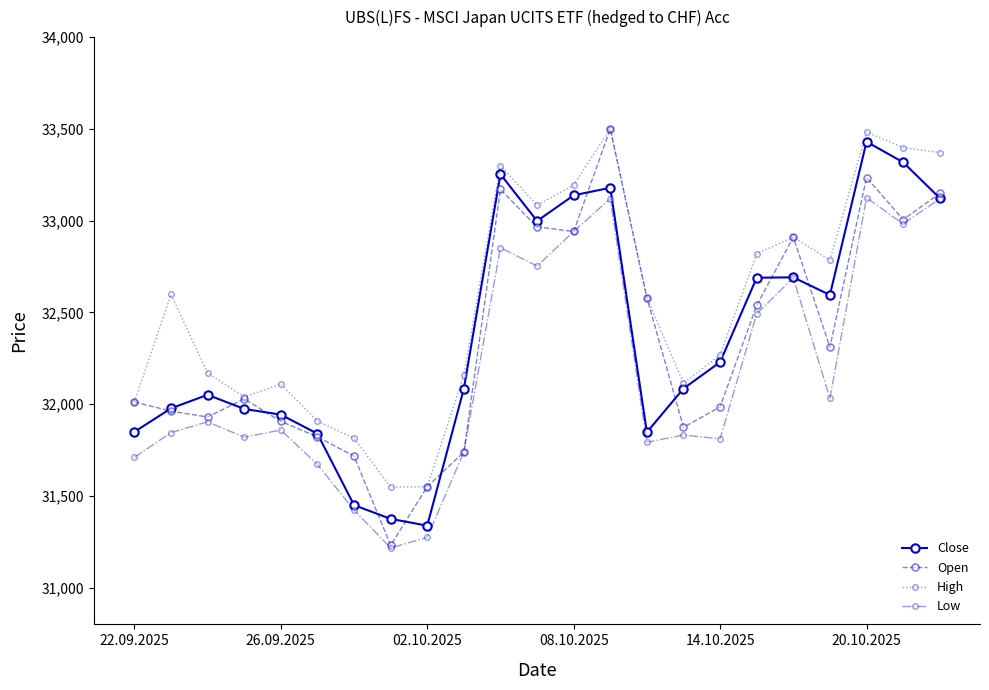

True or false: Low and High cross at least once.

False